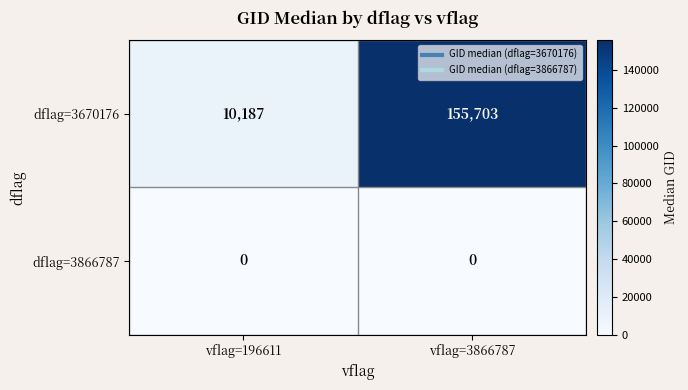

Is it true that dflag=3866787 equals 0 at vflag=3866787?

True